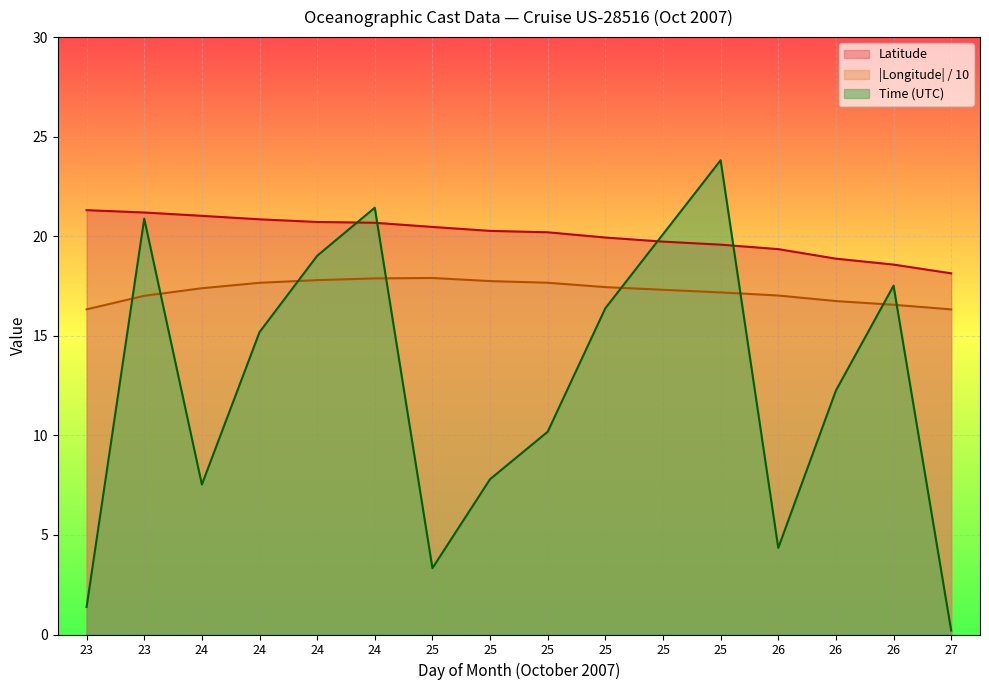

What is the sum of the Latitude values at 25 and 27?

38.4